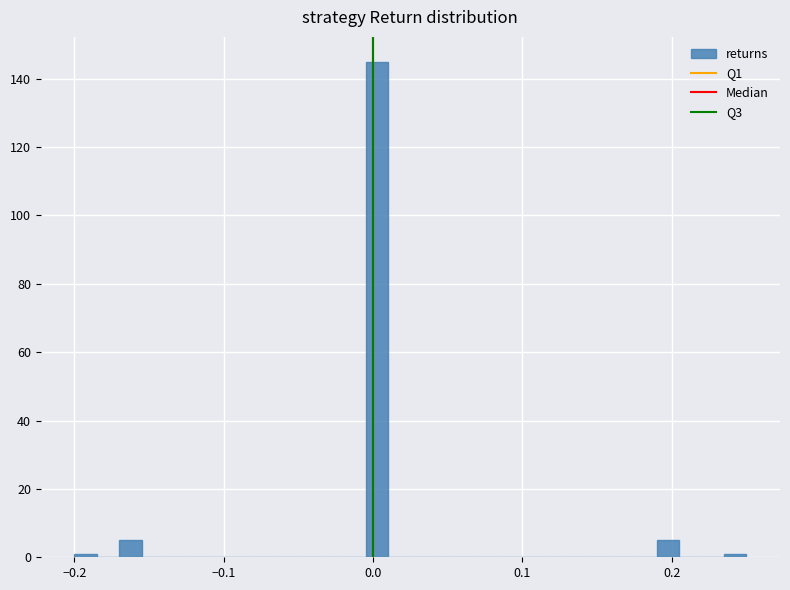

Around what value on the x-axis is the tallest bar? Give the approximate position of its centre, as read against the axis.

0.00